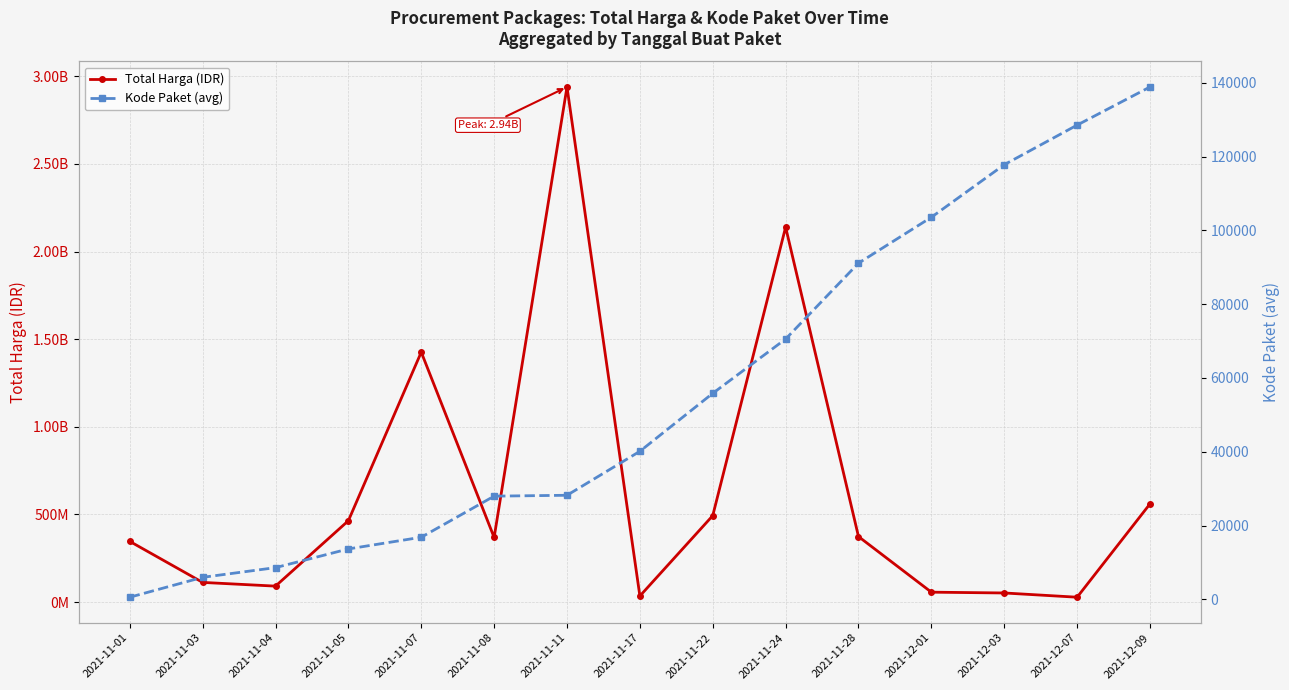

Which category has the lowest value across all series?

2021-11-01